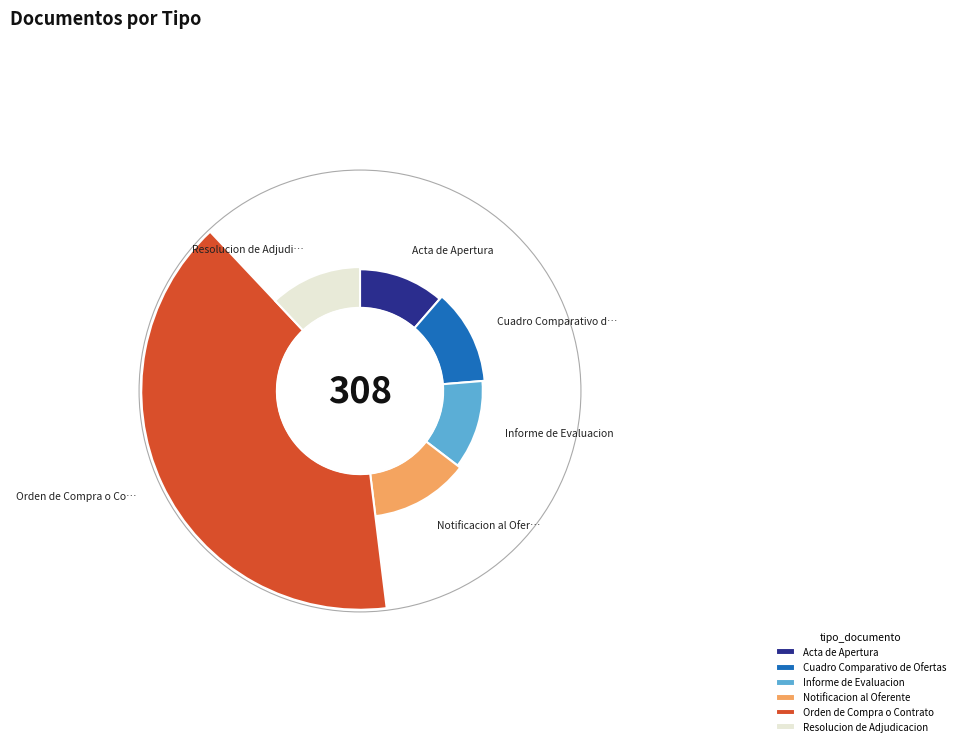

Which category has the biggest portion of the pie?

Orden de Compra o Contrato